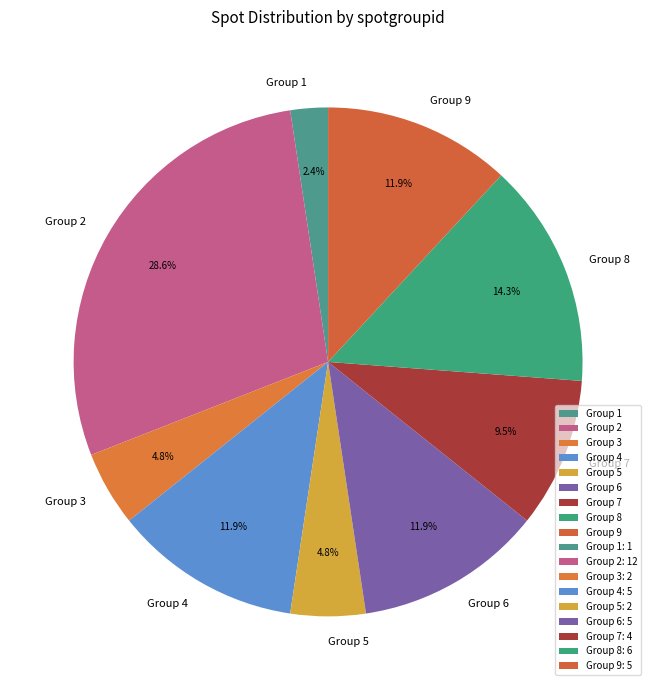

Which category has the biggest portion of the pie?

Group 2